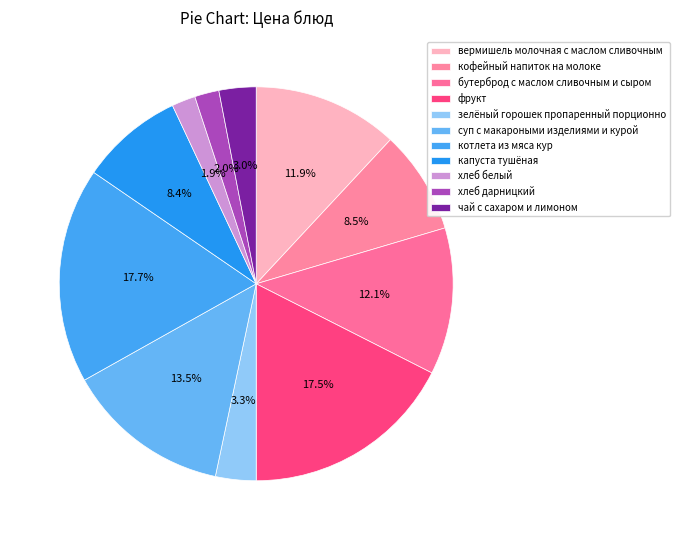

How many slices are in this pie chart?

11